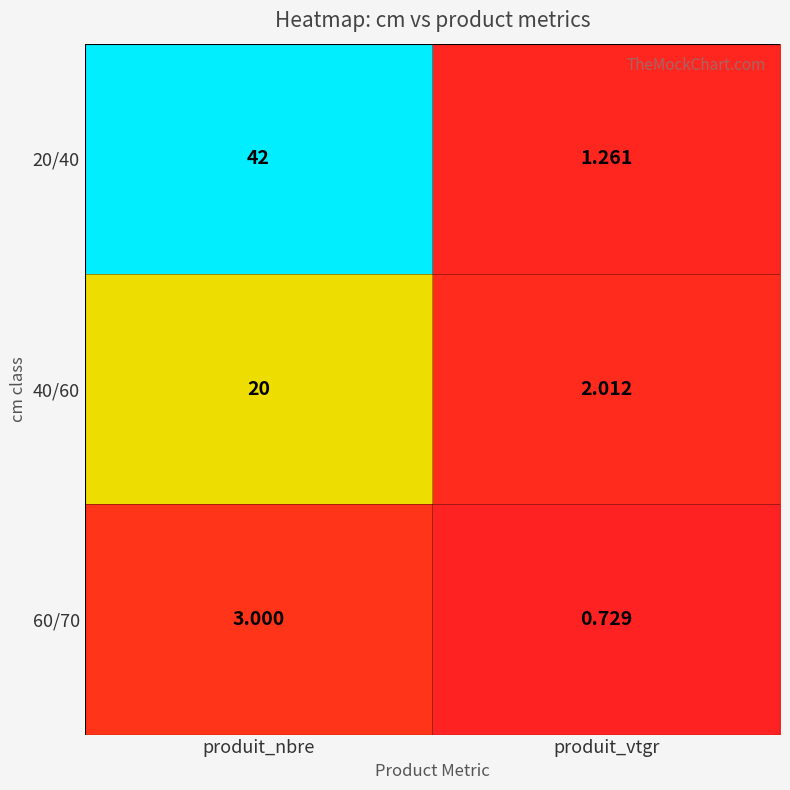

Between produit_nbre and produit_vtgr, which series saw the biggest shift?

20/40